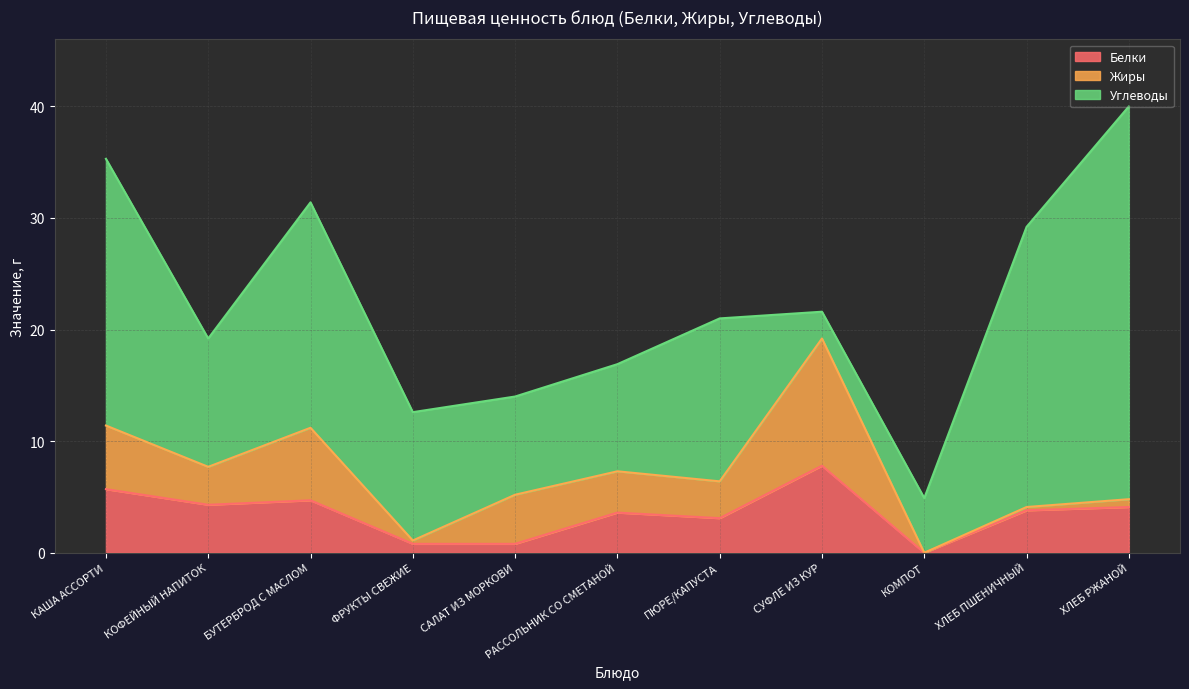

The value of Жиры at КОМПОТ is -4.3. True or false?

False